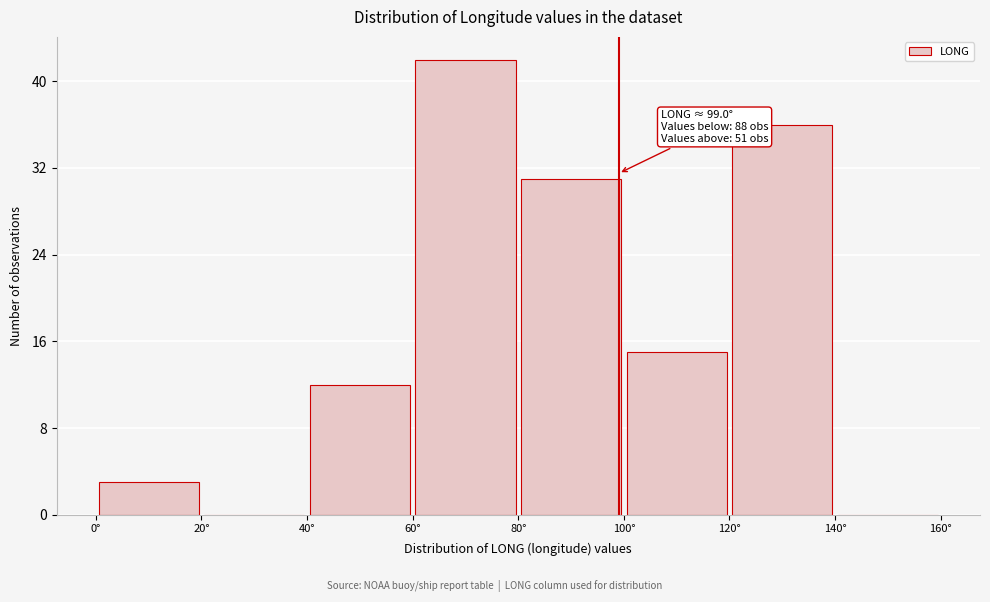

Over which range of the x-axis is the bar tallest?

60 to 80